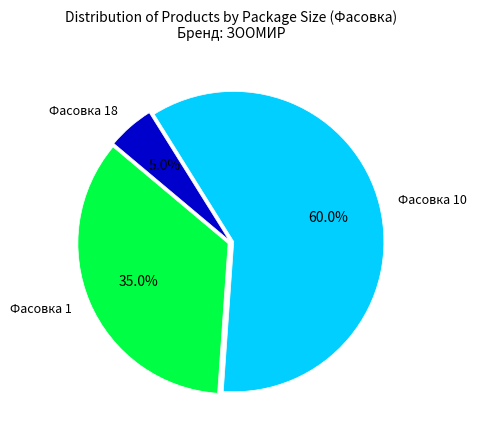

Is there any slice that represents more than half of the pie?

Yes